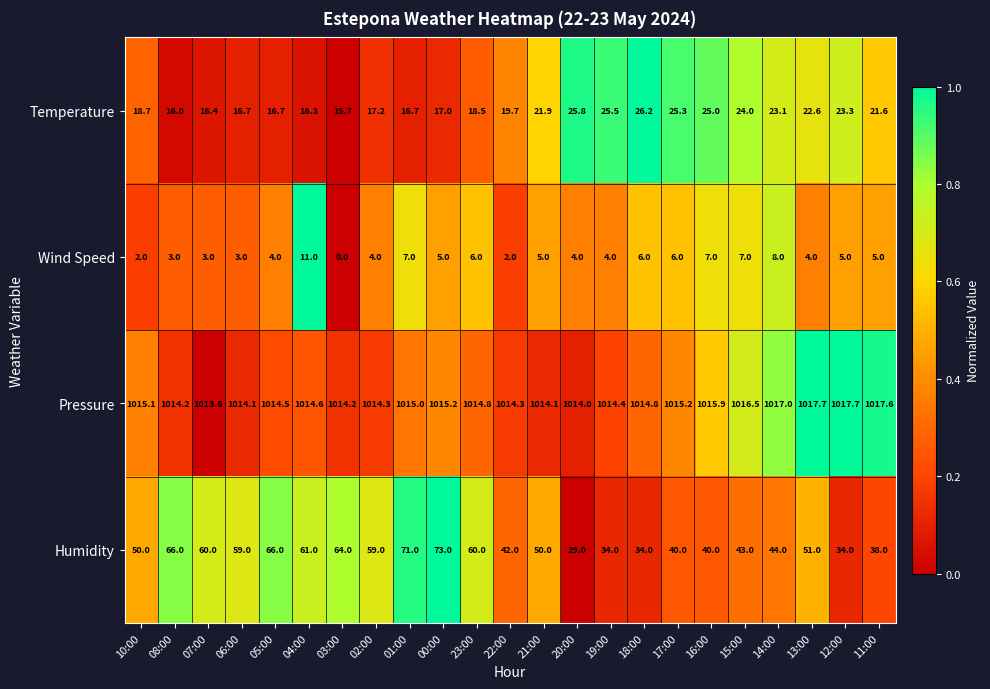

Where is Temperature nearest to the value 20?

22:00